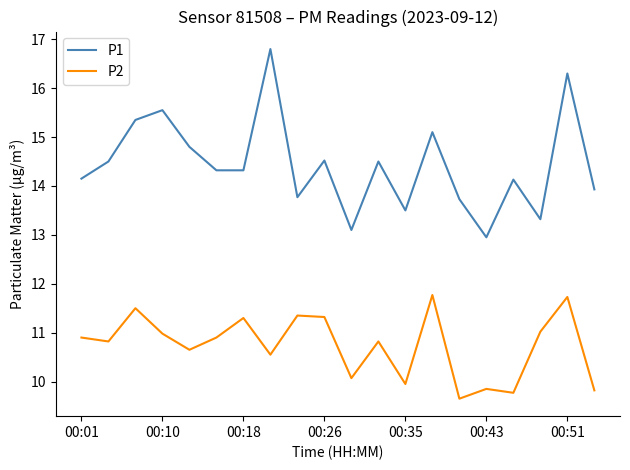

Which series has the largest total across all categories?

P1